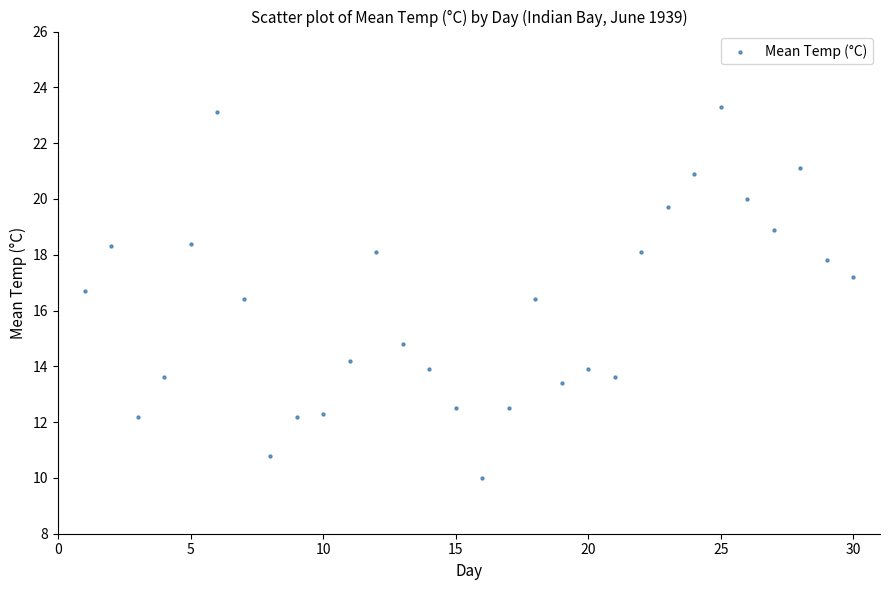

What is the range of X values (max minus min)?

29.0